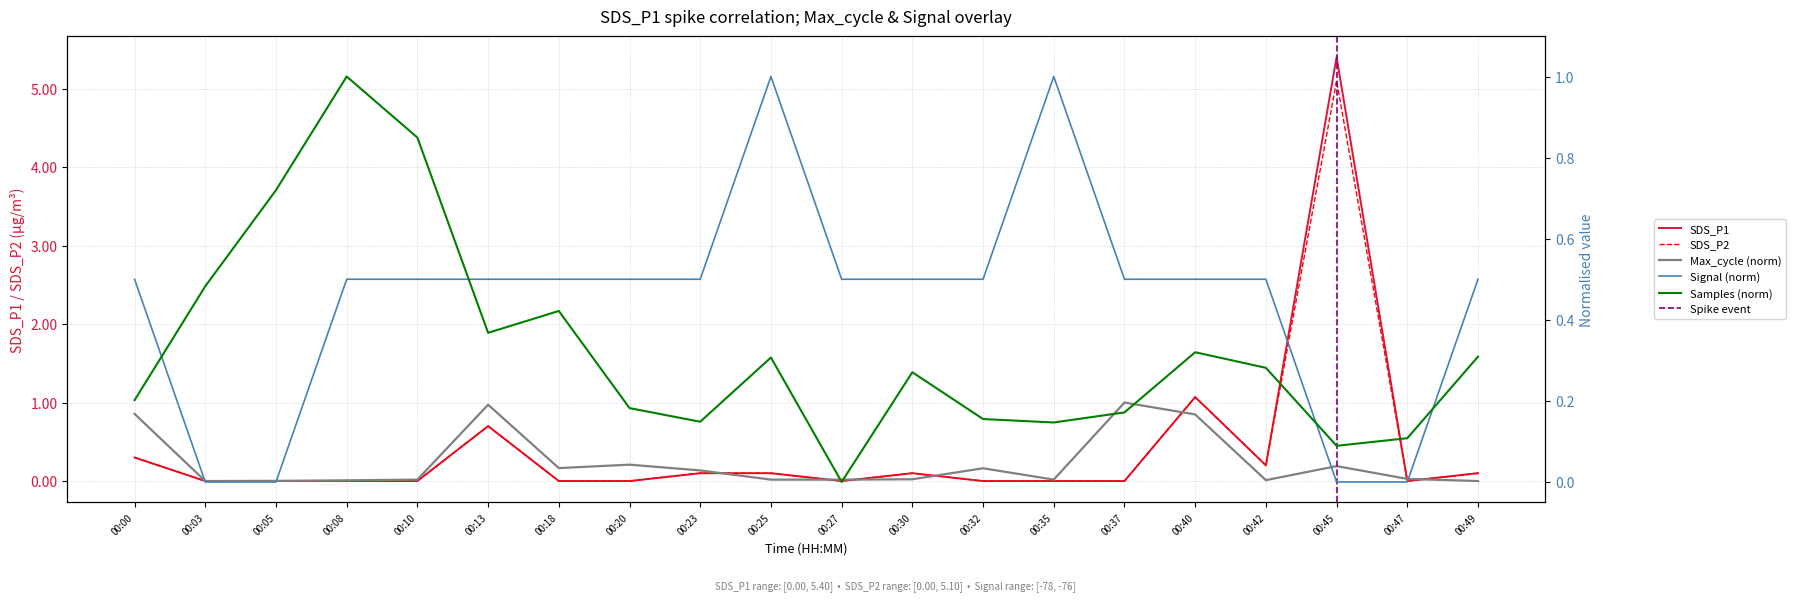

At which category is the sum across all series the highest?

00:45